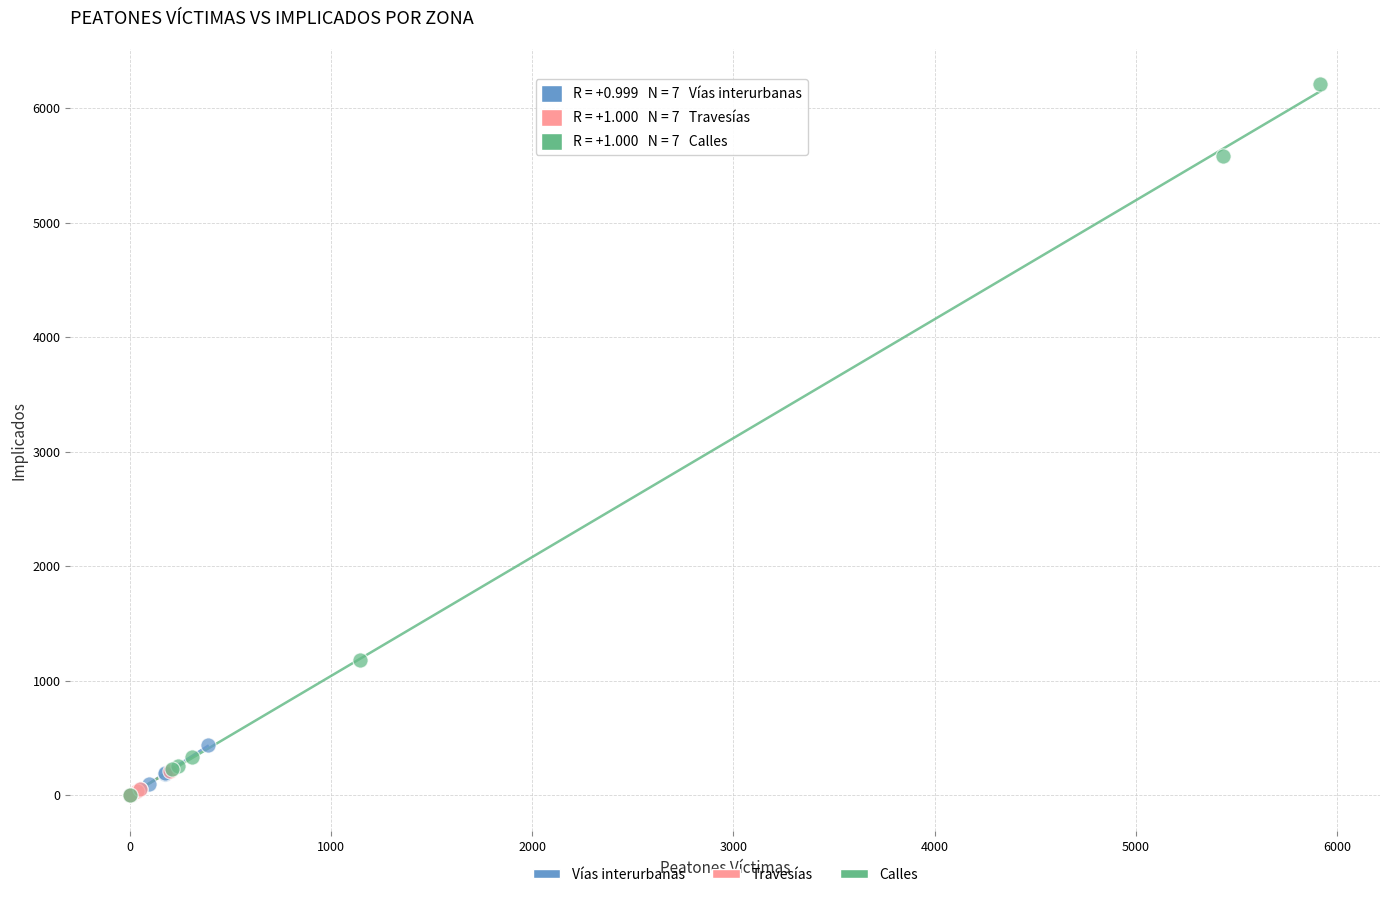

Which series reaches the maximum Y coordinate?

Calles